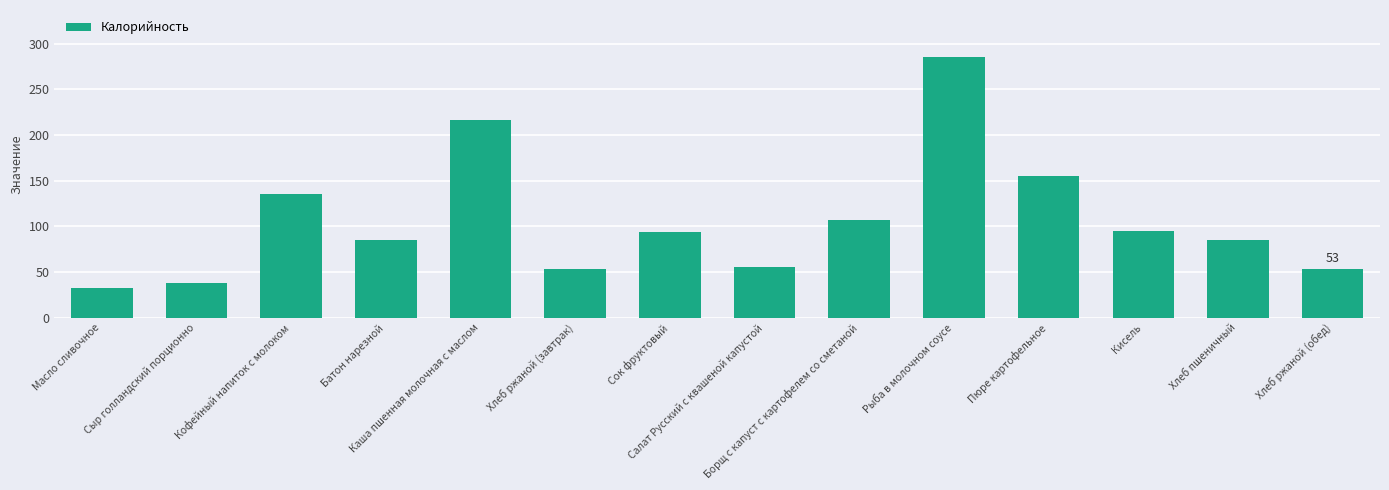

What is the greatest value displayed?

285.6